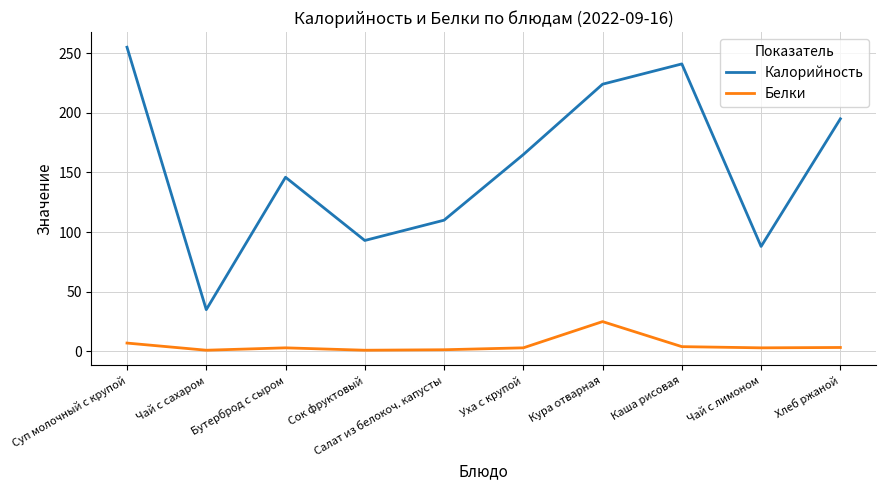

Is the value of Белки at Кура отварная greater than the value of Калорийность at Суп молочный с крупой?

No